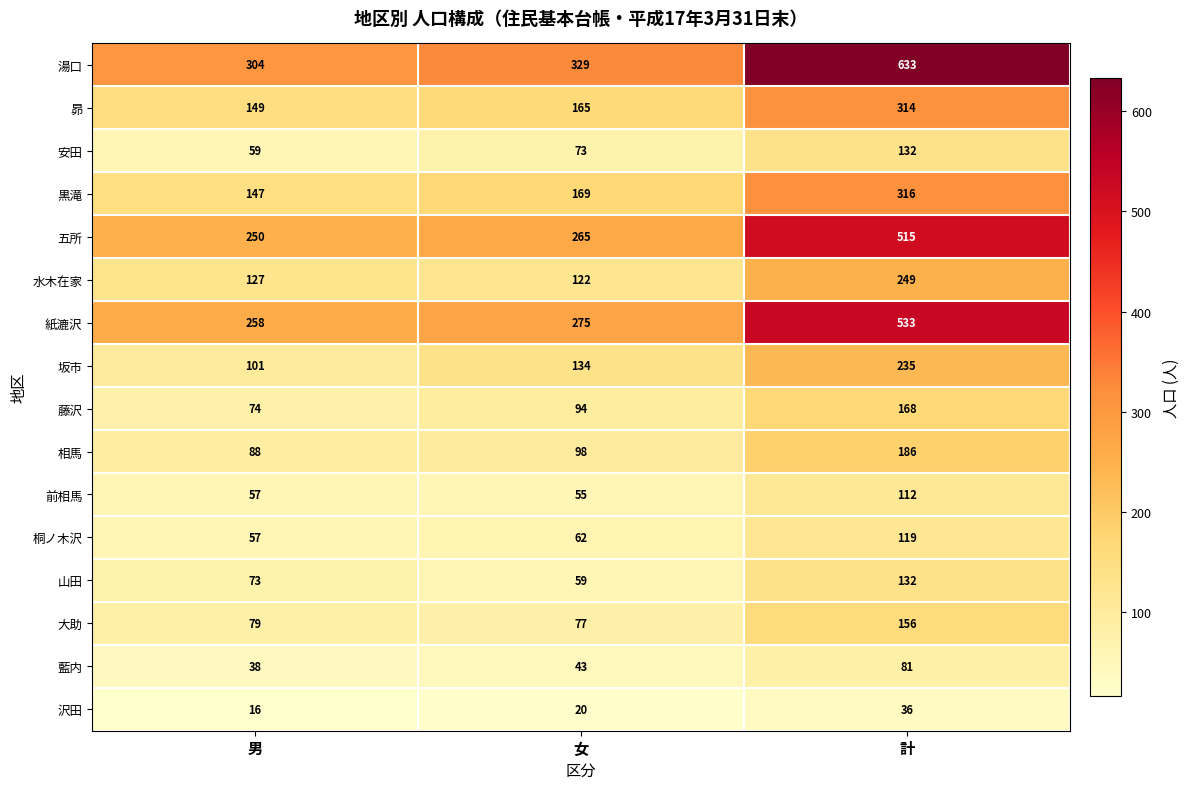

Where is 湯口 nearest to the value 468?

女